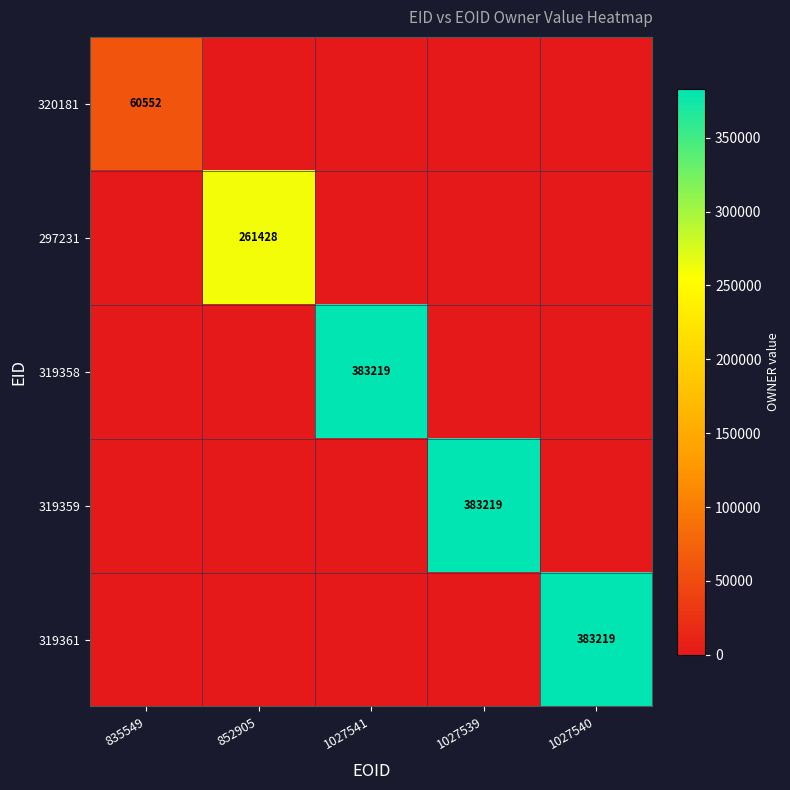

The 319358 series shows 383219 at 1027541. True or false?

True